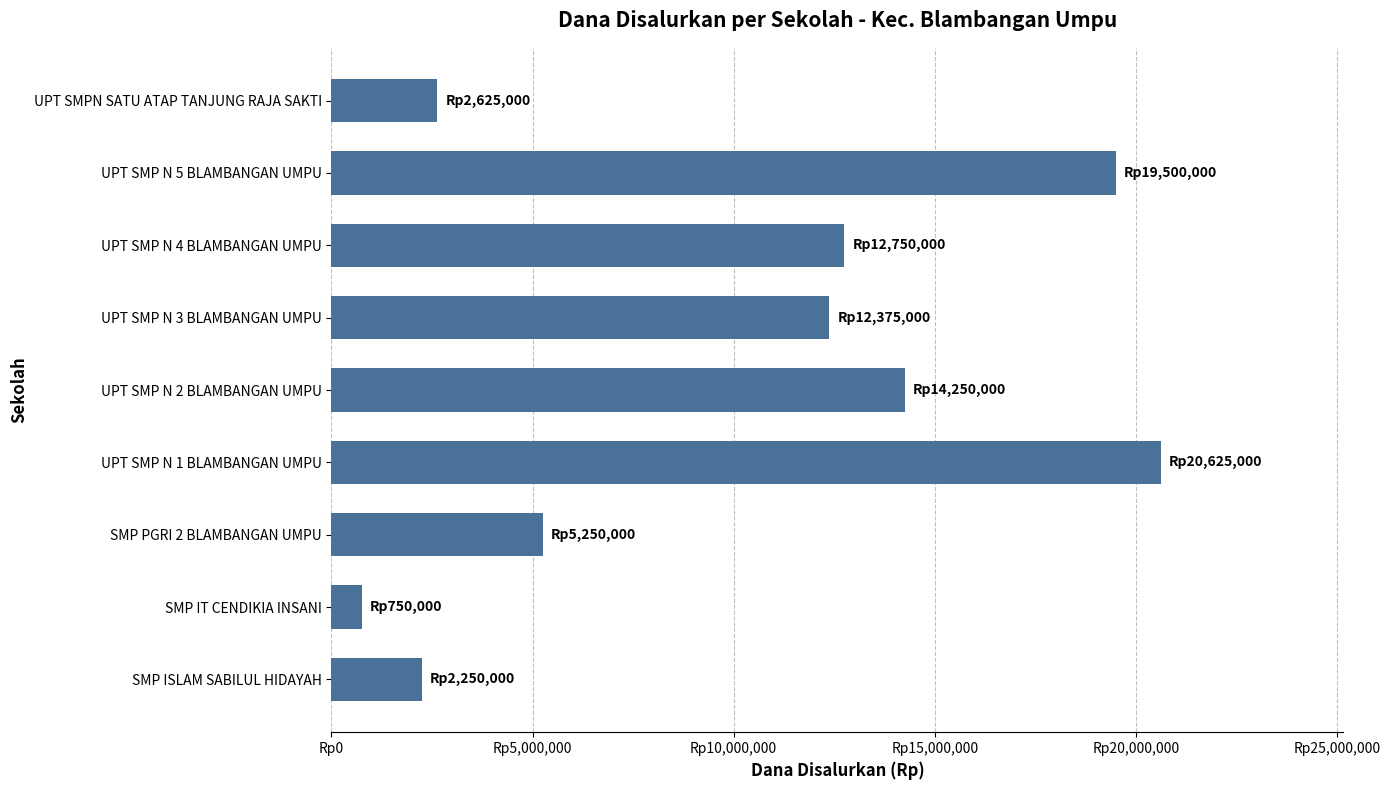

What is the smallest value displayed?

750000